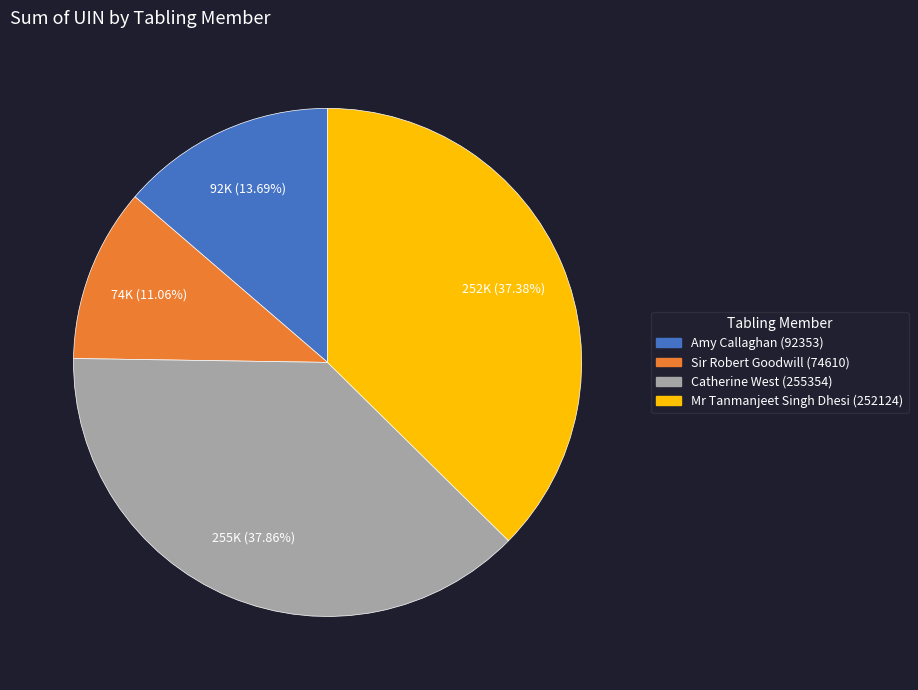

To the nearest percent, what portion does Amy Callaghan (92353) represent?

14%